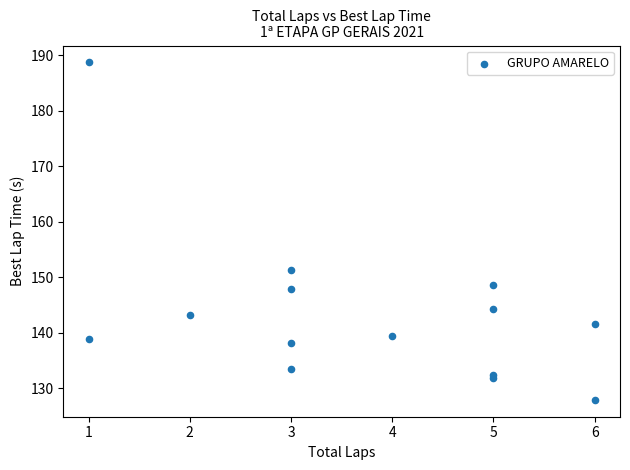

What Y value in the scatter plot is closest to 158?

151.3